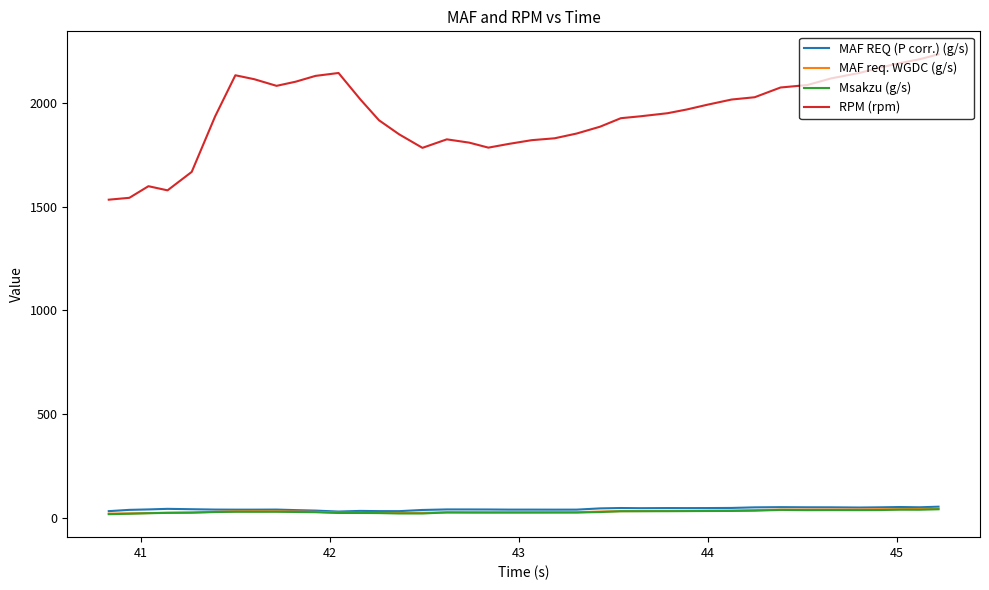

Which series has the largest range (max minus min)?

RPM (rpm)